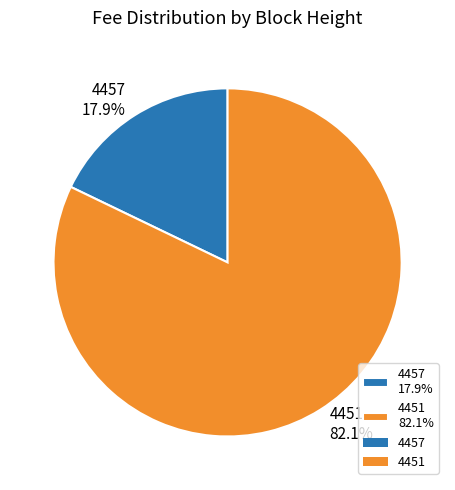

What is the majority slice?

4451